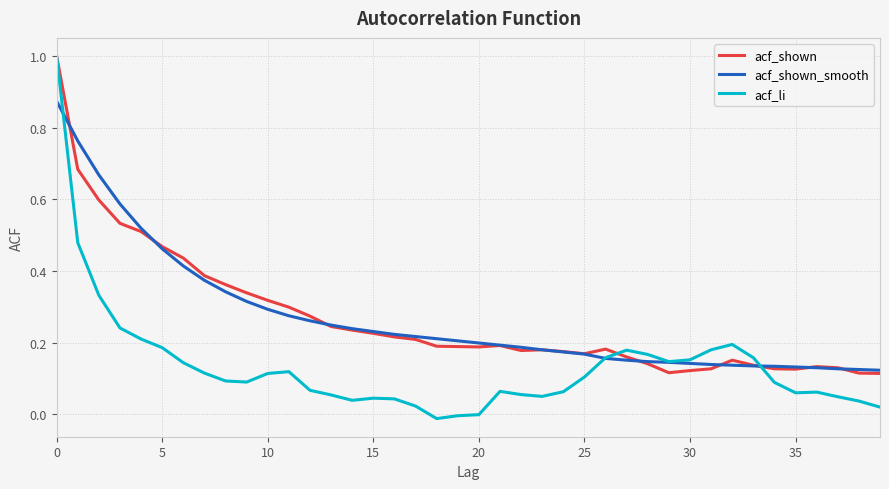

Which series has the widest spread of values?

acf_li